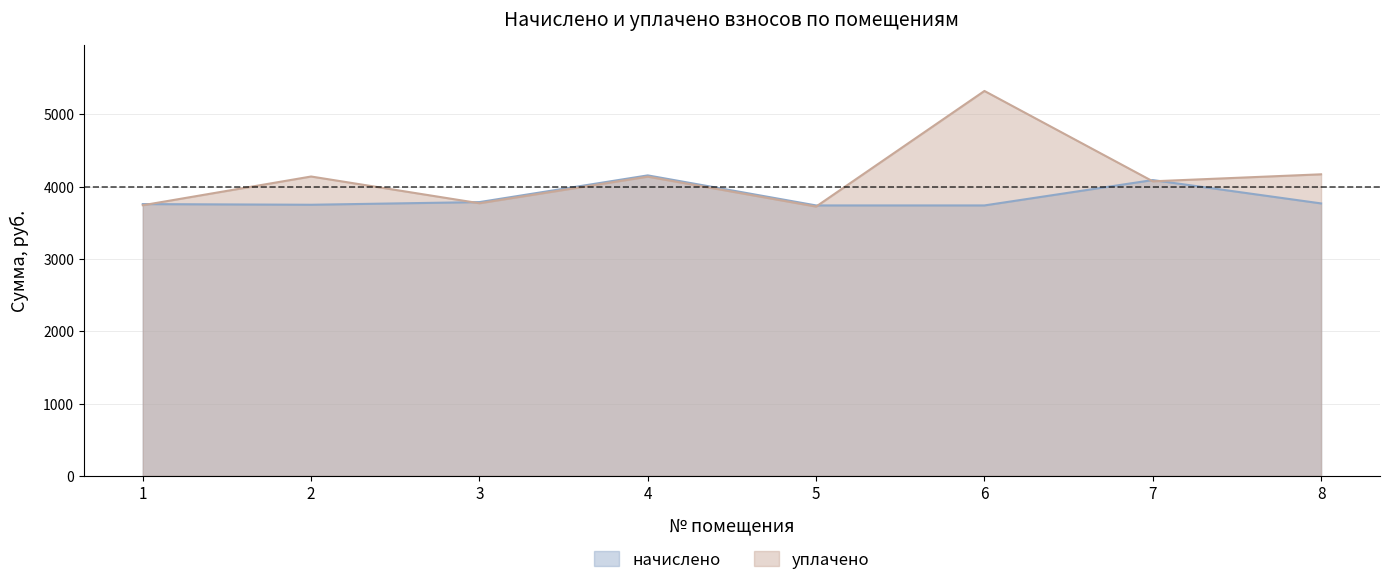

Which series has the widest spread of values?

уплачено